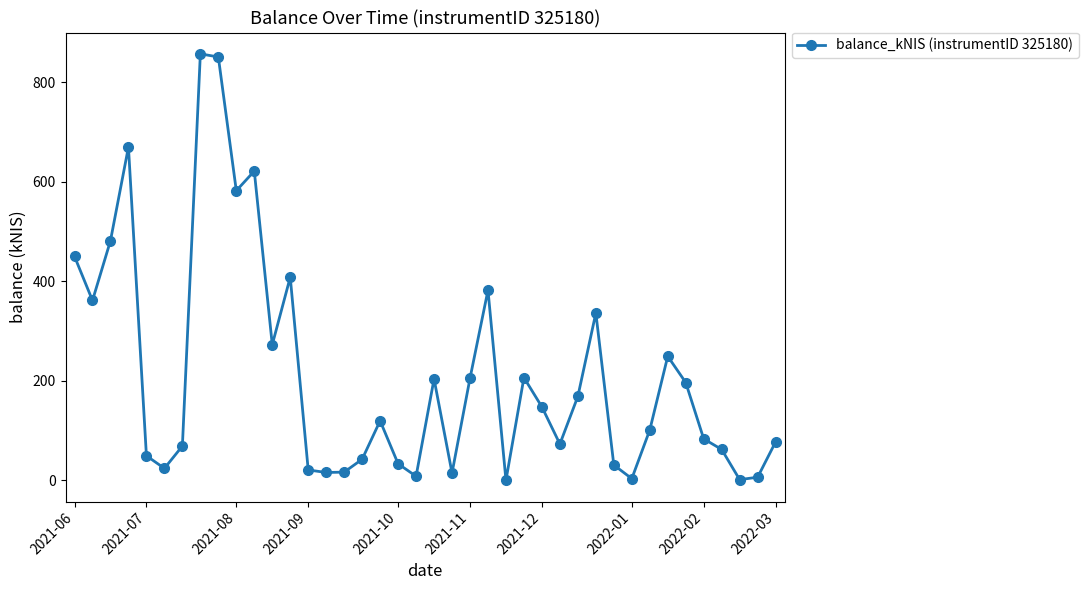

What is the value of the 25th point from the left?

0.4